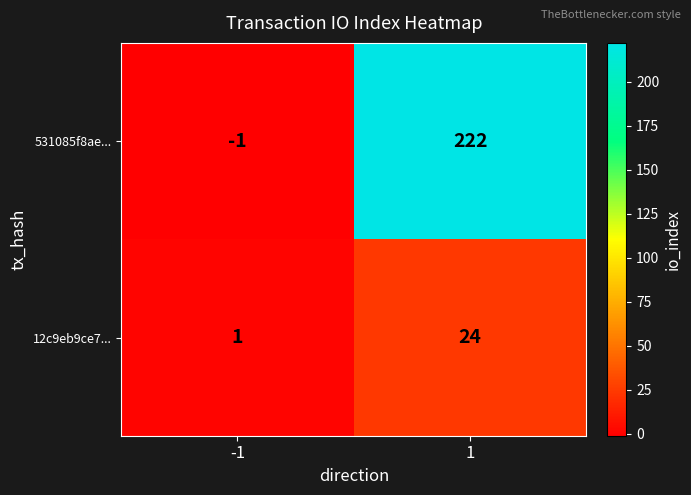

The 531085f8ae... series shows 222 at 1. True or false?

True